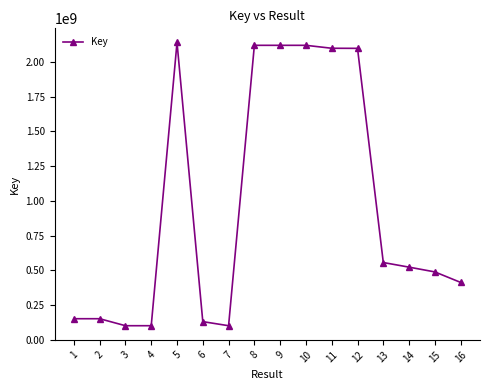

Which has a higher value, 8 or 6?

8